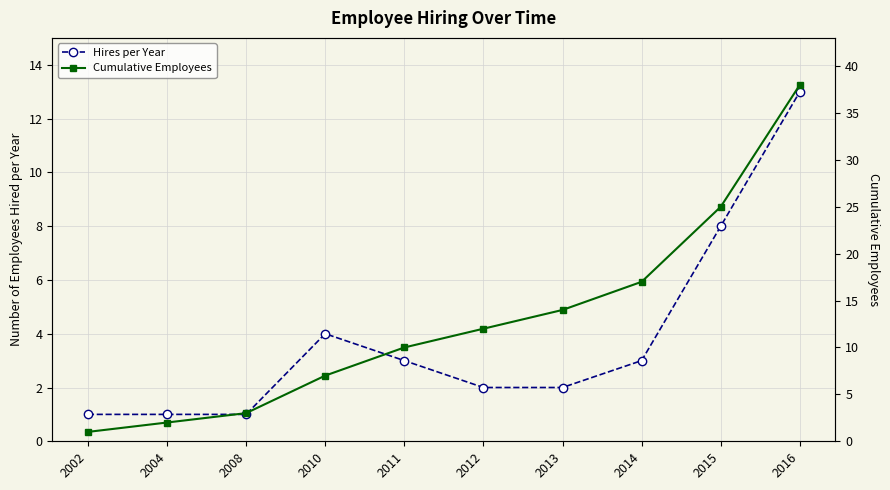

What is the sum of the Hires per Year values at 2011 and 2016?

16